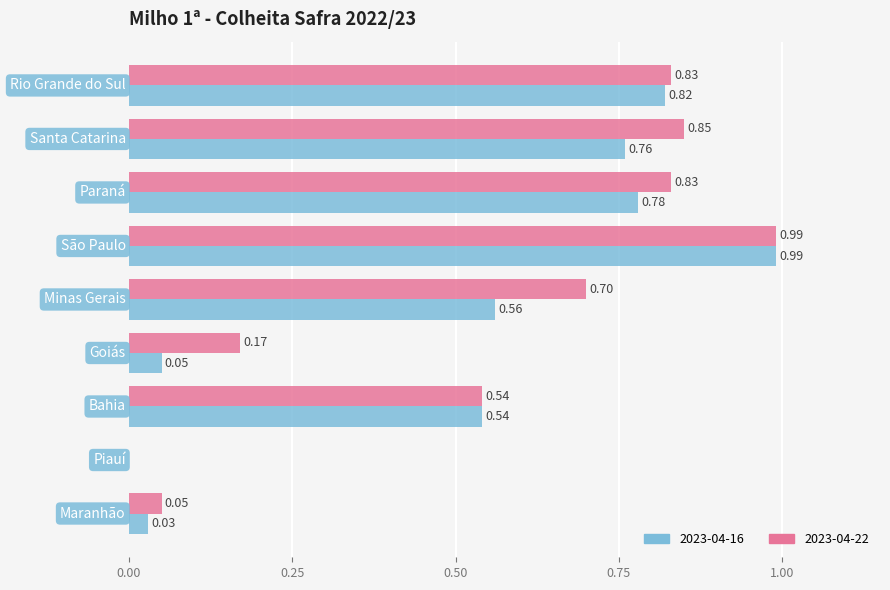

Which series has the largest total across all categories?

2023-04-22